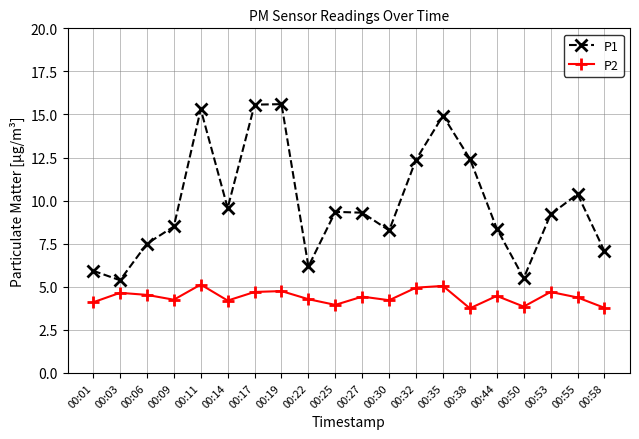

Which series has the largest range (max minus min)?

P1